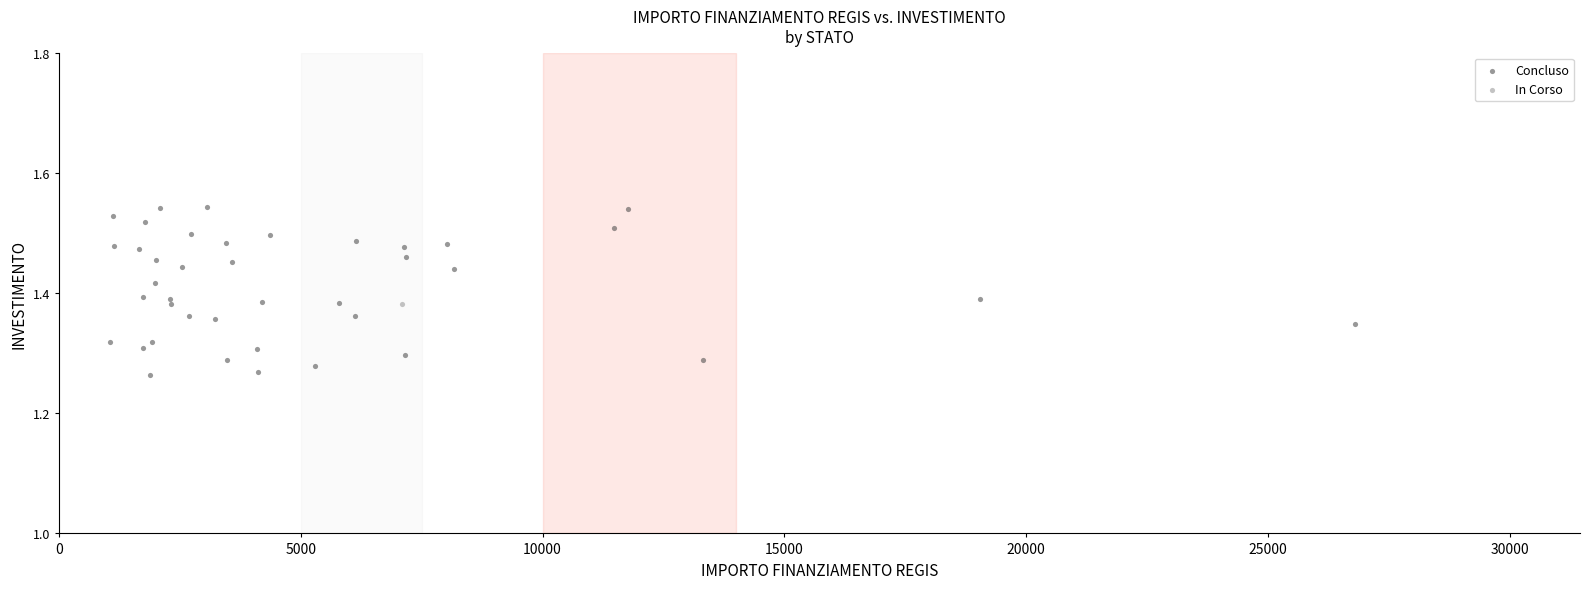

What are all the series names shown in the legend?

Concluso, In Corso